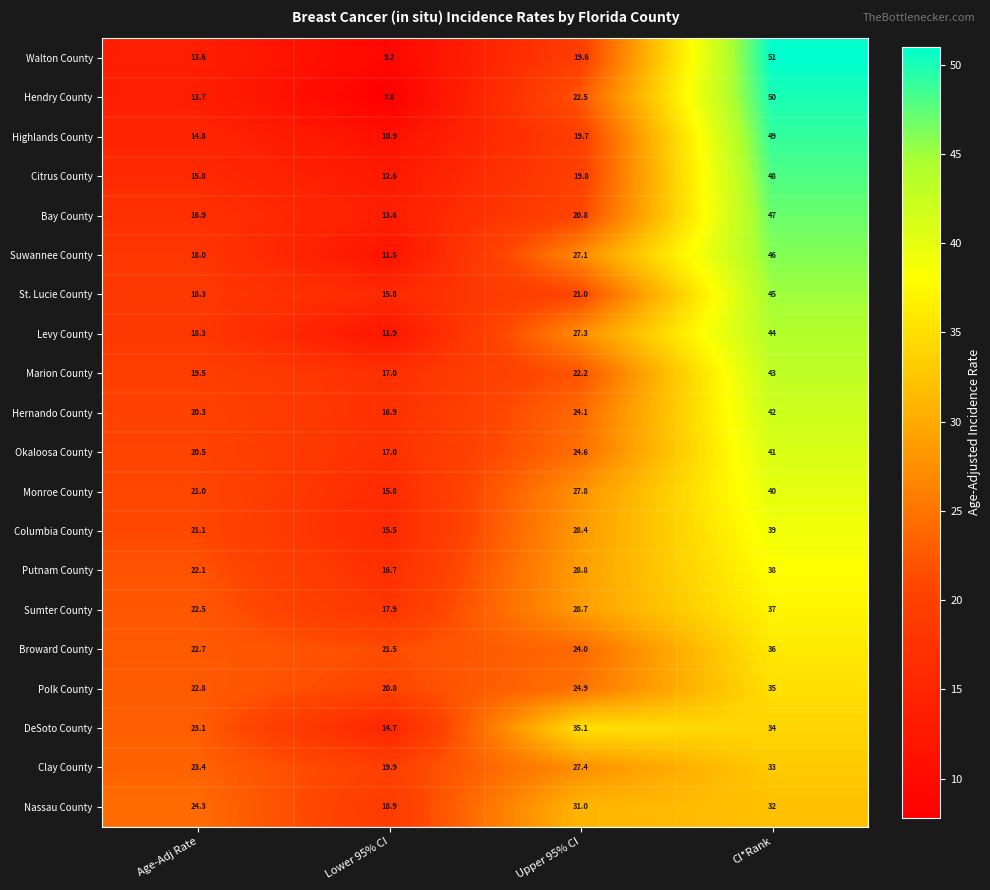

What is the total value across all series at CI*Rank?

830.0